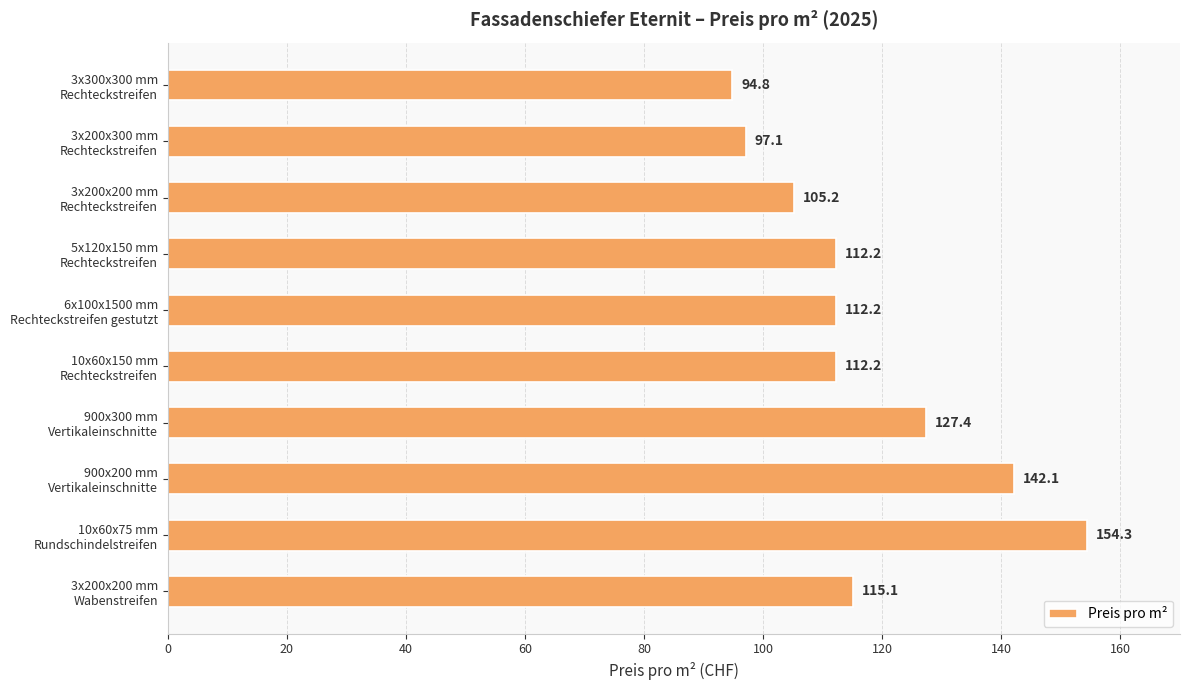

How many bars are there in total?

10